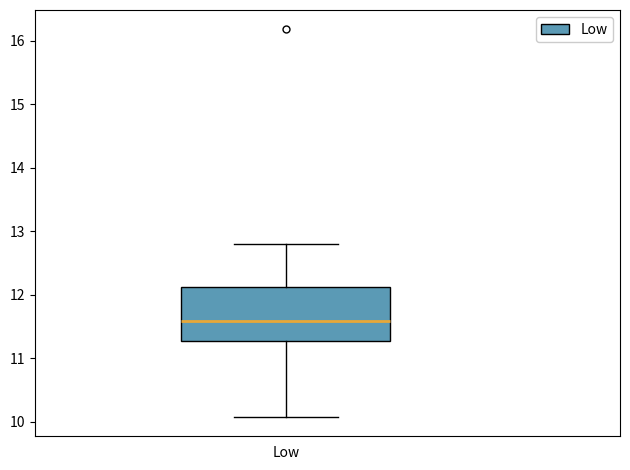

Transcribe this box plot: give where the median line is, the range the box spans, and where the two whiskers end, as read against the y-axis. The values are not printed on the chart, so give them approximately, as read against the axis.

median 11.6, box 11.3 to 12.1, whiskers 10.1 to 12.8